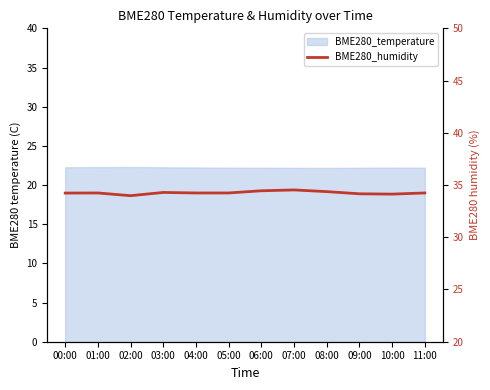

Which category has the lowest value across all series?

02:00